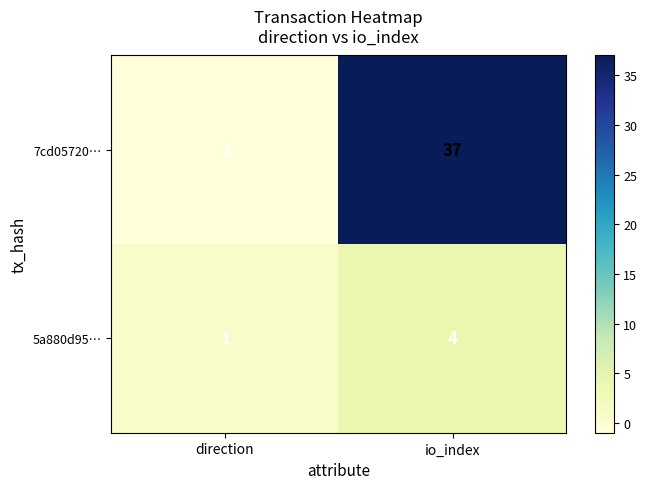

Where is 7cd05720… nearest to the value 18?

direction